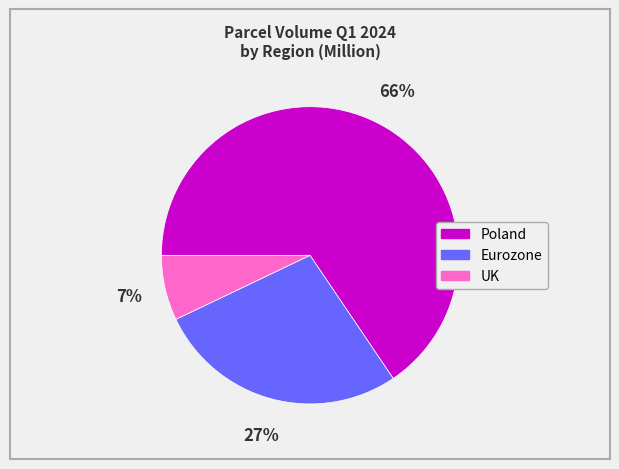

To the nearest percent, what percentage of the pie is Eurozone?

27%